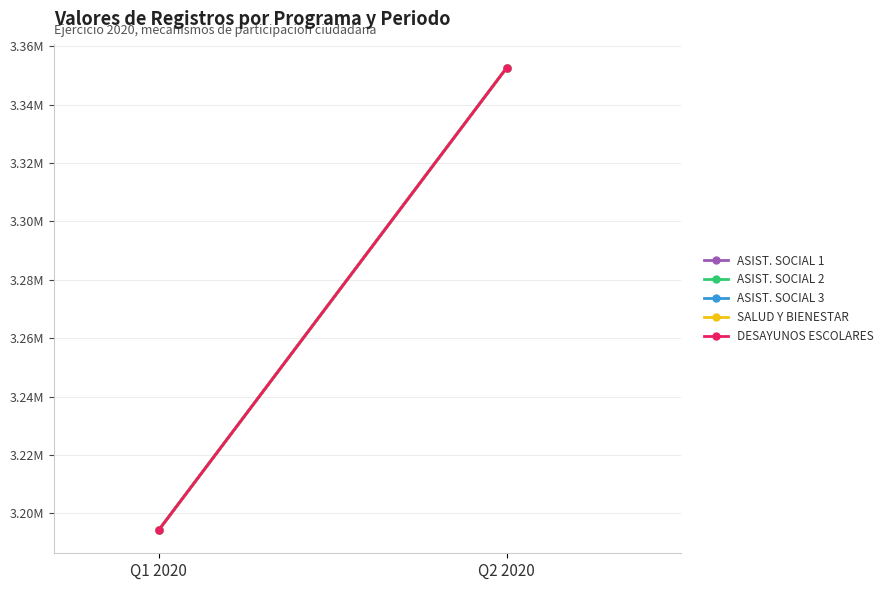

What is the difference between the ASIST. SOCIAL 2 values at Q1 2020 and Q2 2020?

0.2